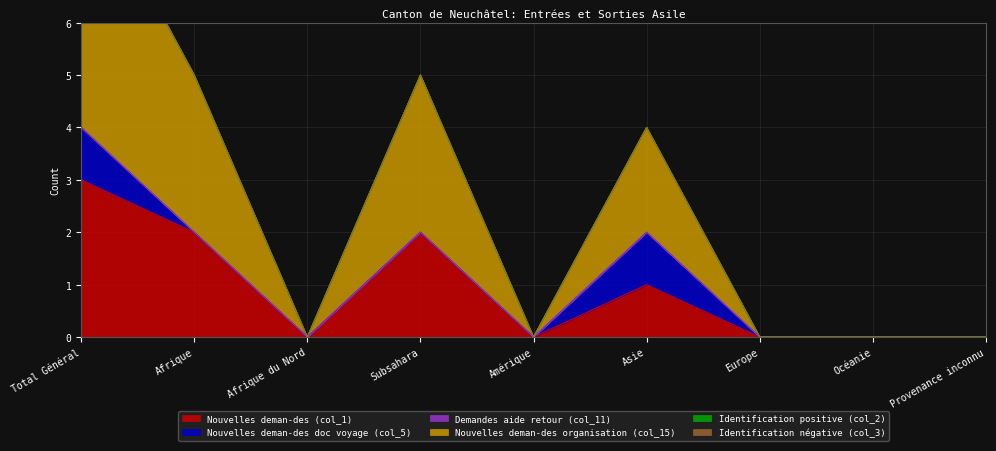

Is the value of Demandes aide retour (col_11) at Provenance inconnu greater than the value of Identification négative (col_3) at Océanie?

No